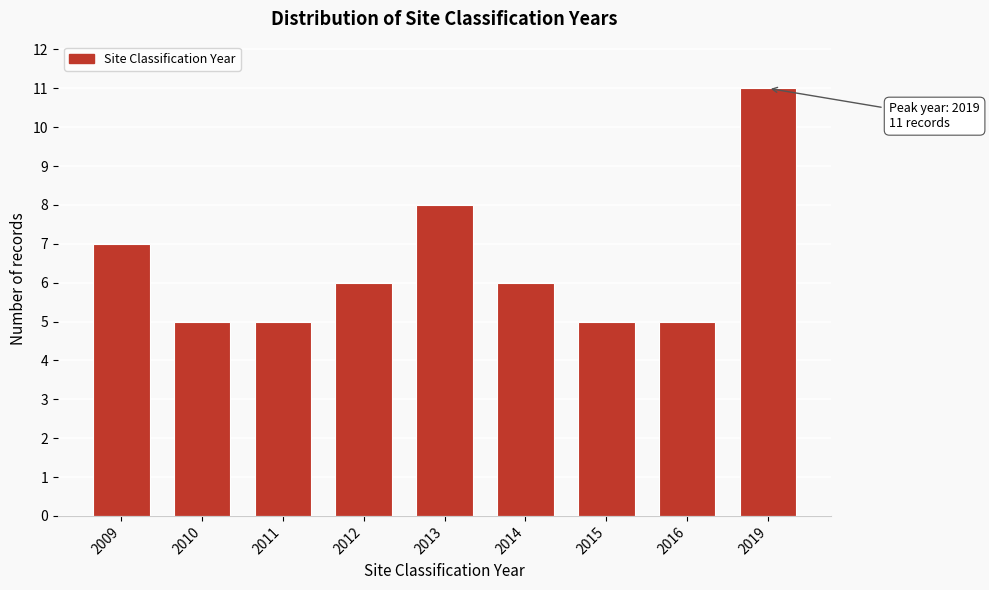

Reading left to right, transcribe all the data shown in this chart.

7	5	5	6	8	6	5	5	11